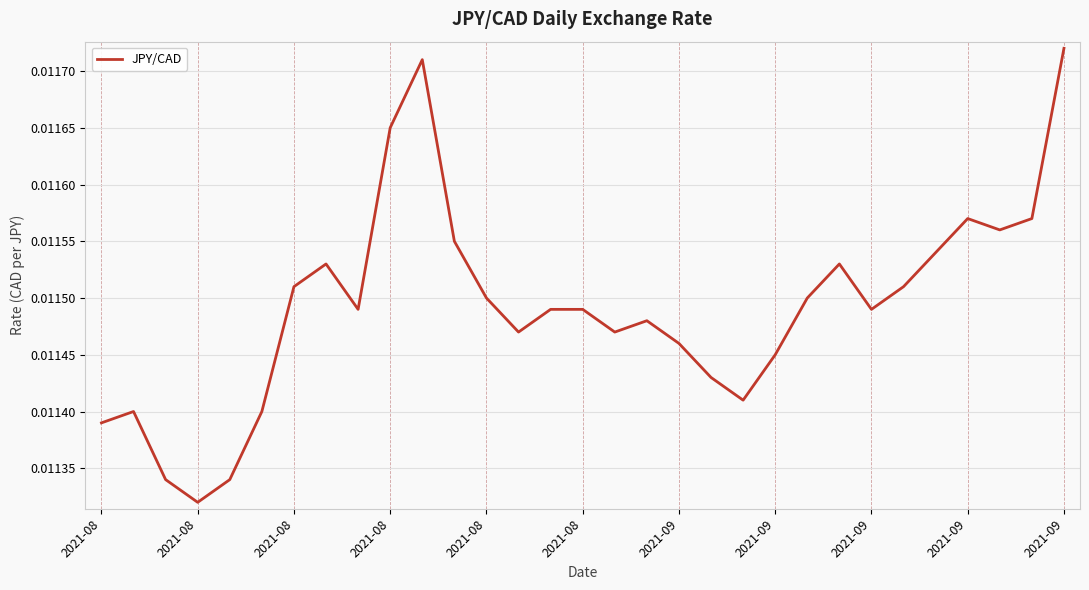

How many points are higher than both their immediate neighbors (excluding endpoints)?

6